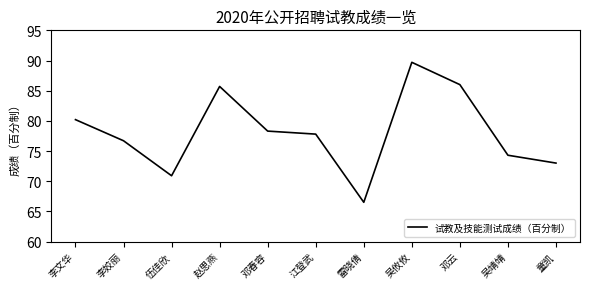

What position from the left is 吴靖靖?

10